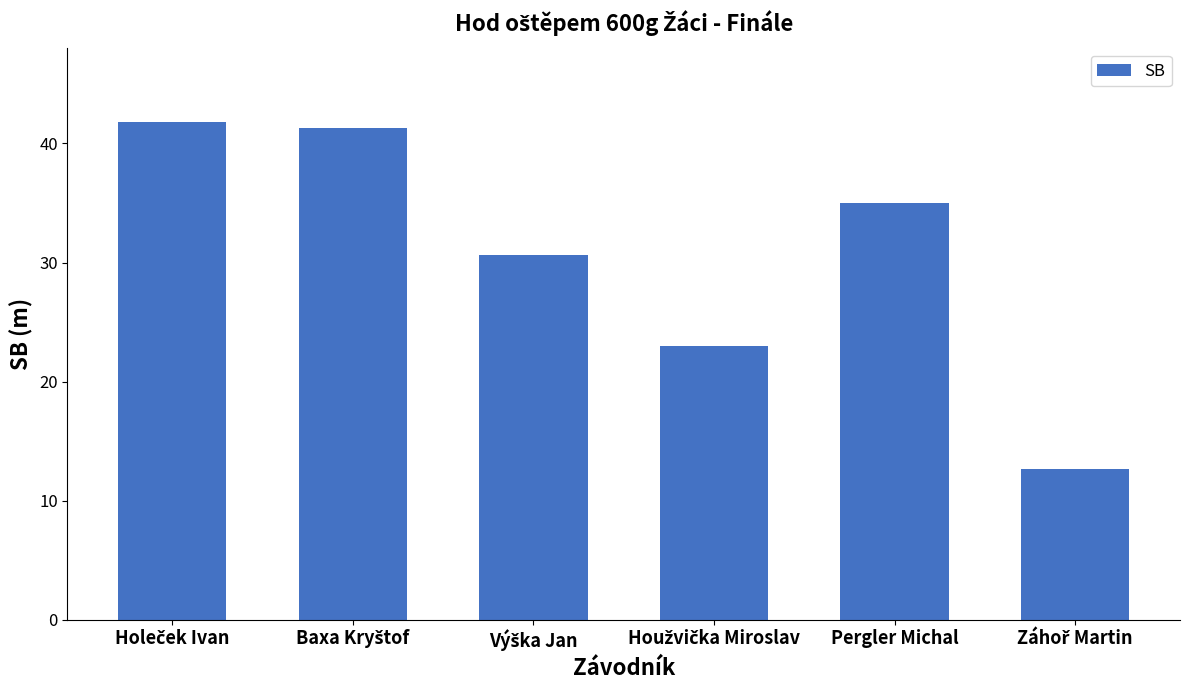

What is the average value?

30.7